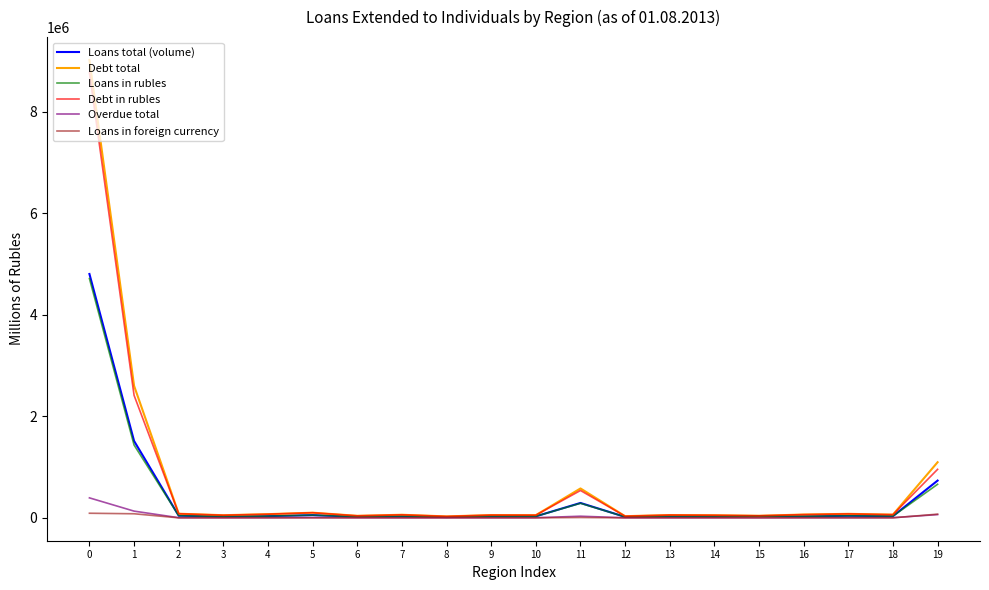

The value of Debt total at 0 is 9015485. True or false?

True